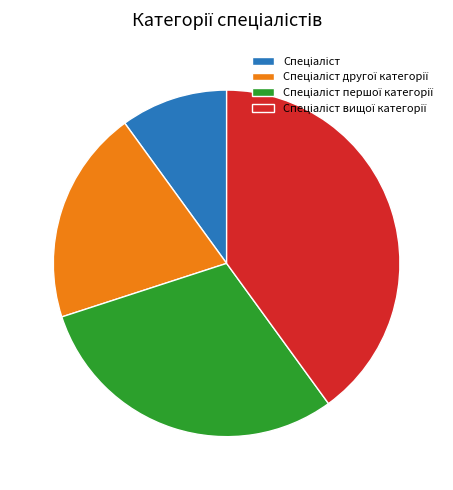

Does any single category account for the majority?

No